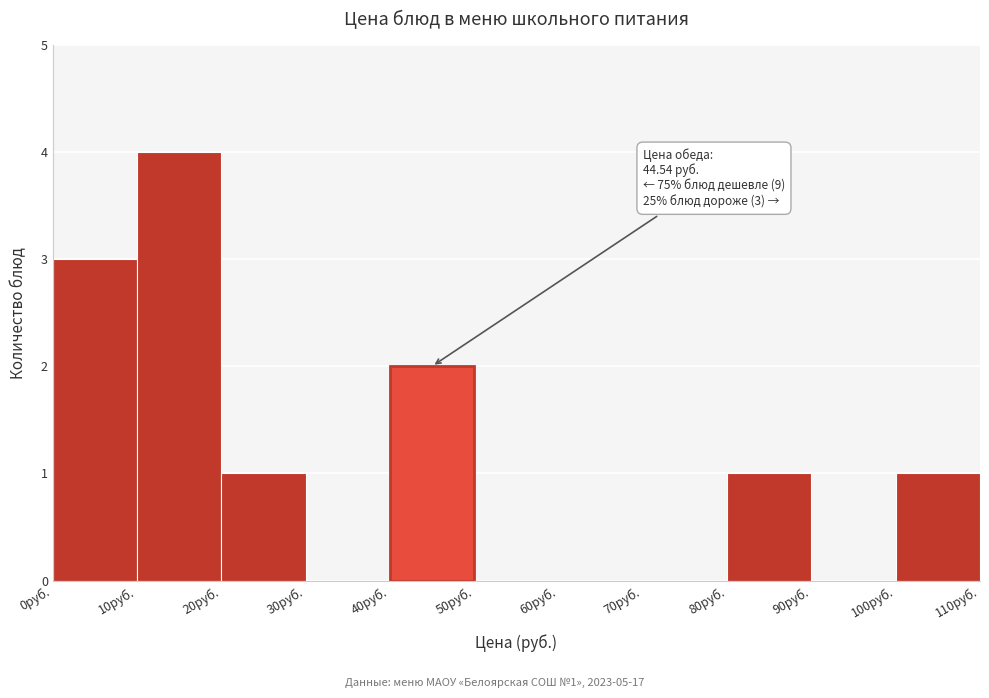

Over which range of the x-axis is the bar tallest?

10 to 20